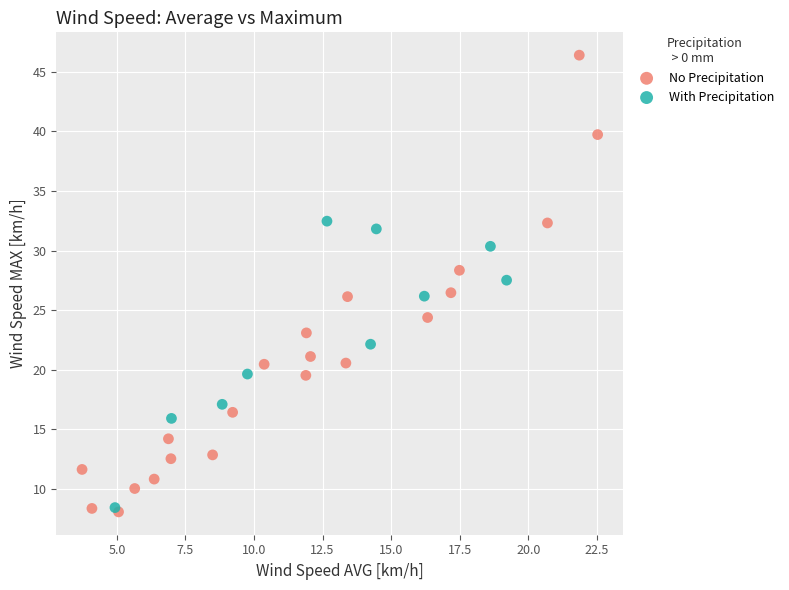

Which series has the widest spread of Y values?

No Precipitation